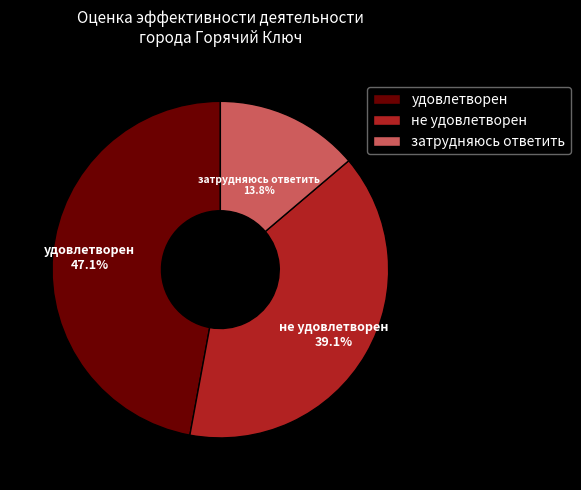

To the nearest percent, what percentage of the pie is удовлетворен?

47%